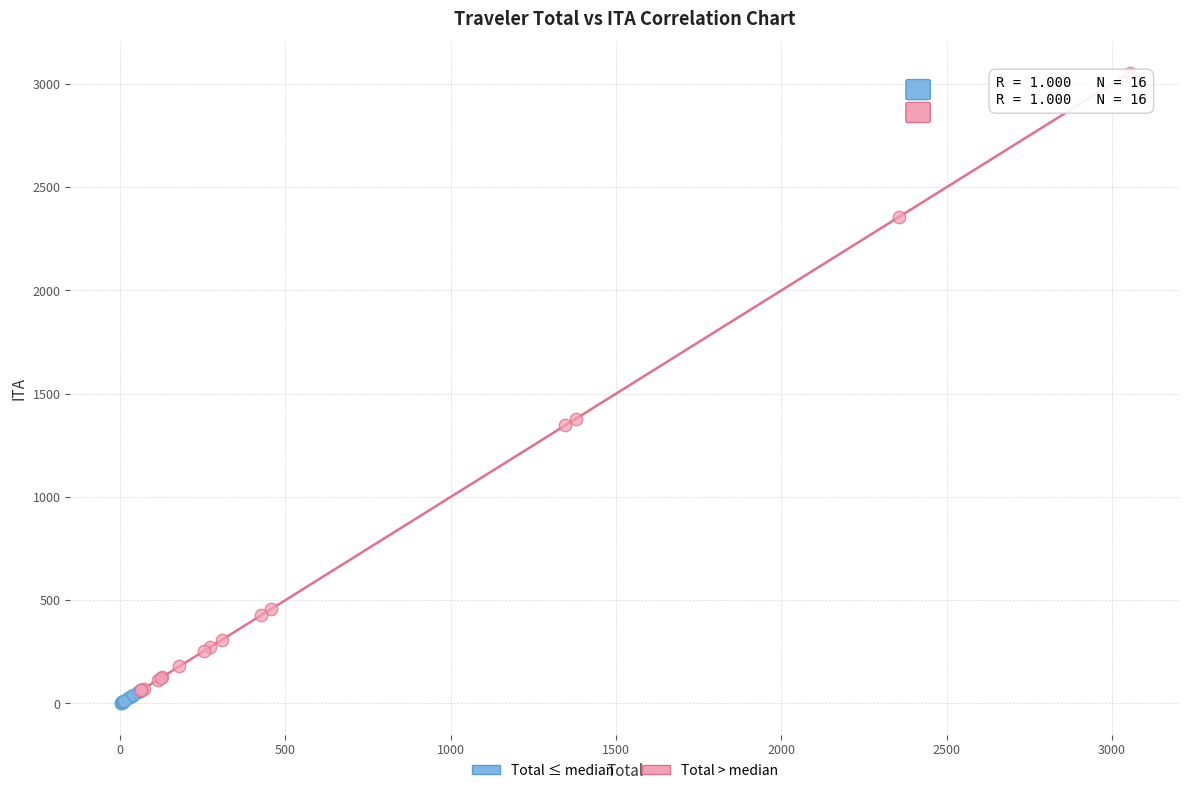

Which series has the widest spread of Y values?

Total > median